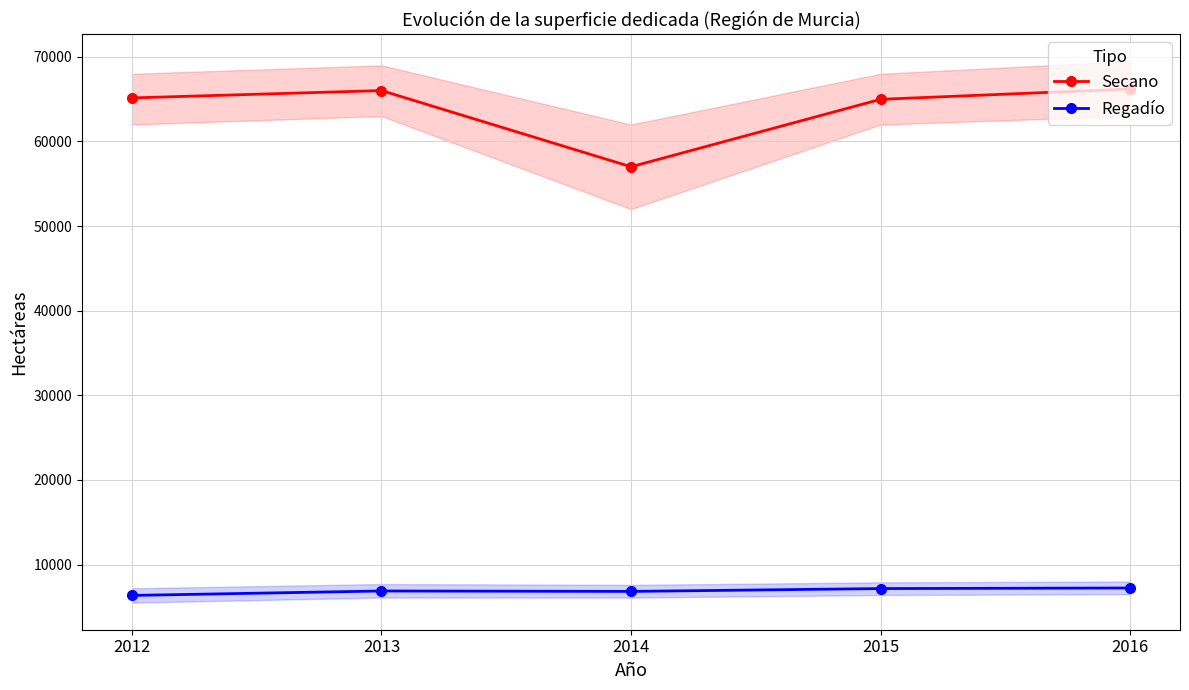

True or false: Regadío has a value of 10068 at 2016.

False